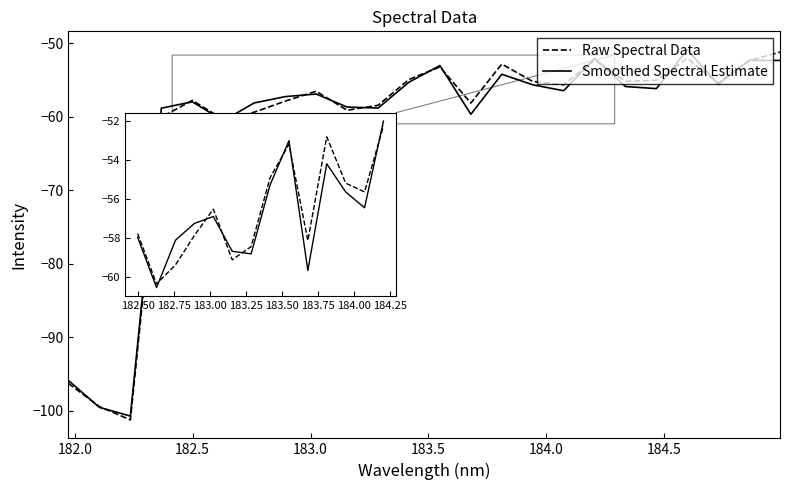

How many lines are shown in the chart?

2